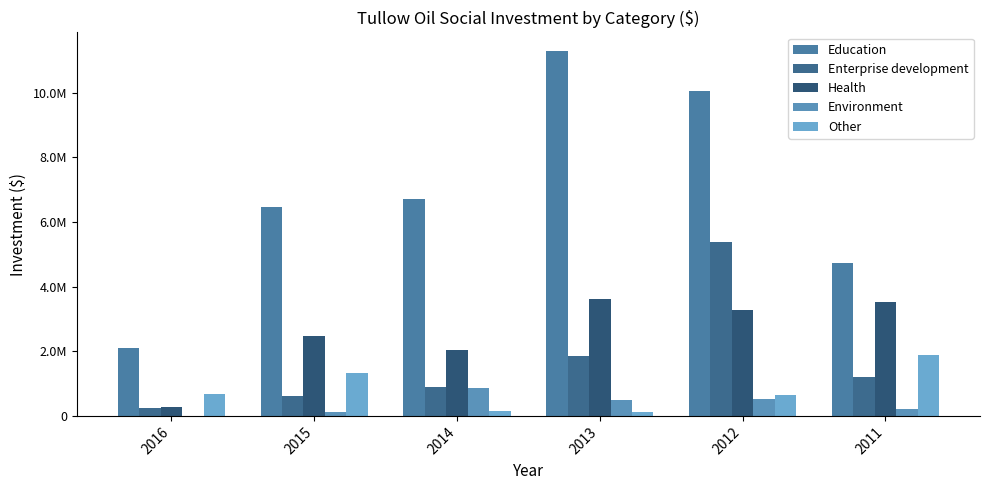

True or false: Health has a value of 131707.6 at 2016.

False